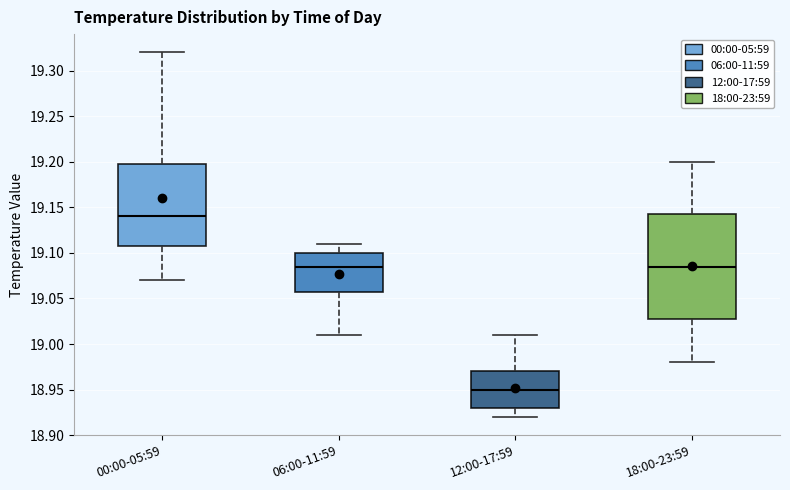

Which box is the tallest, from its lower edge to its upper edge?

18:00-23:59